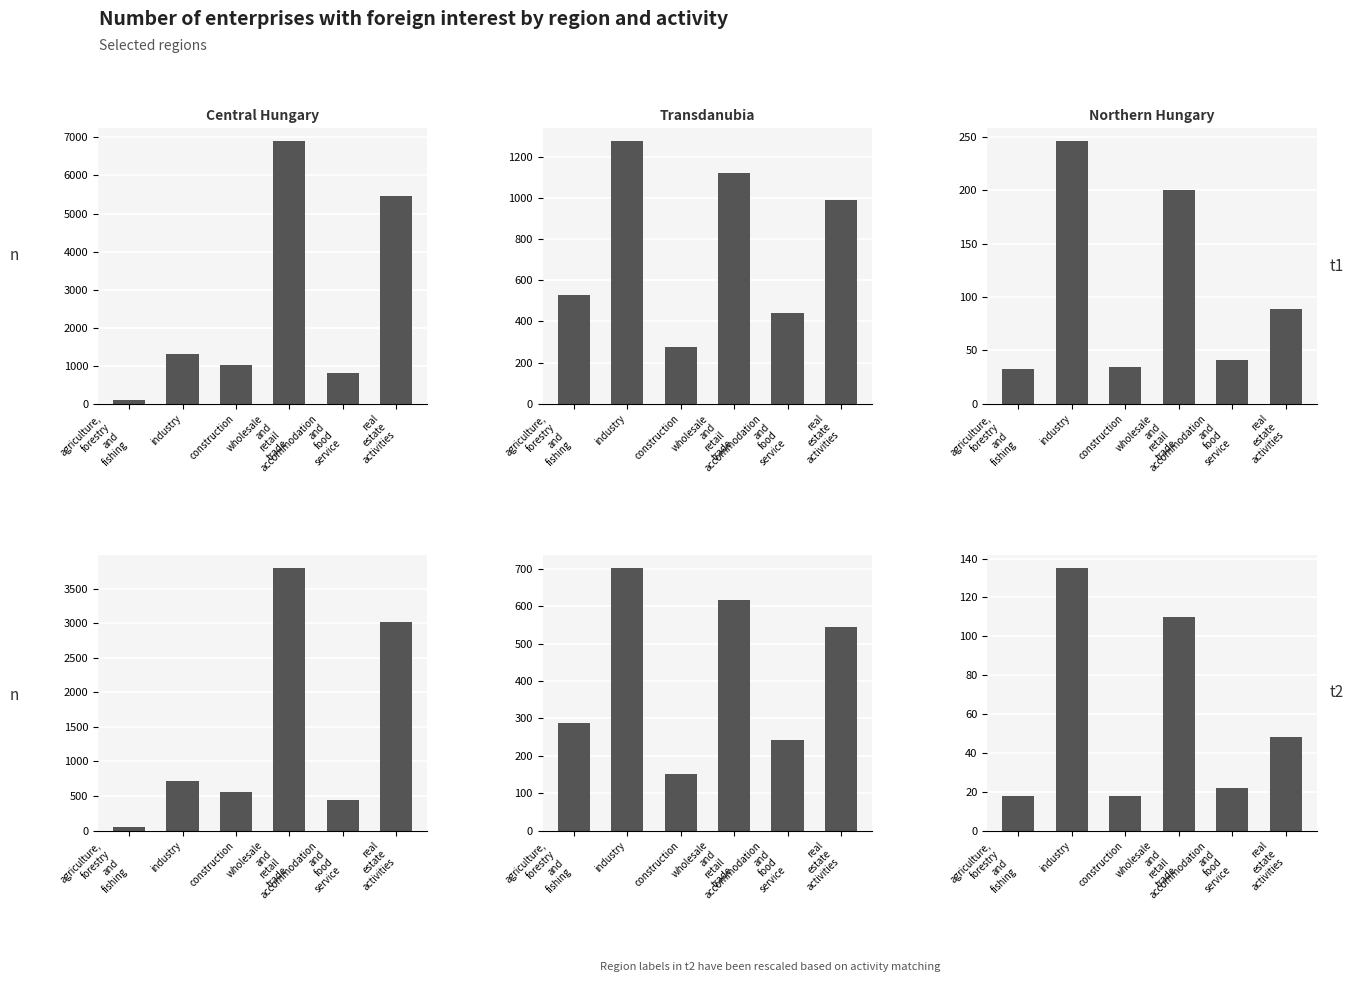

The Transdanubia series shows 1123 at wholesale
and
retail
trade. True or false?

True